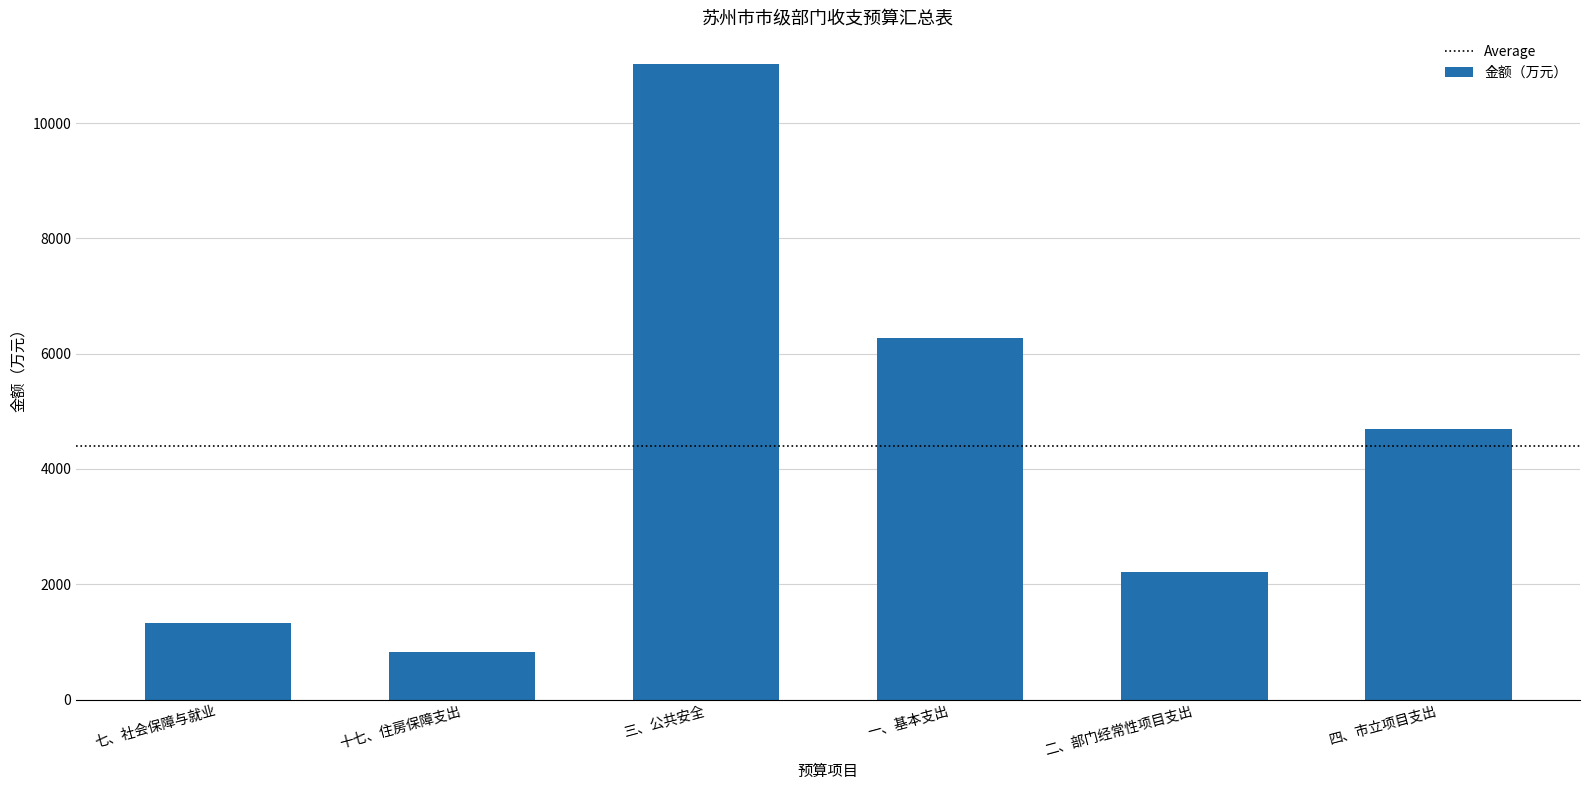

Does the chart contain any negative values?

No